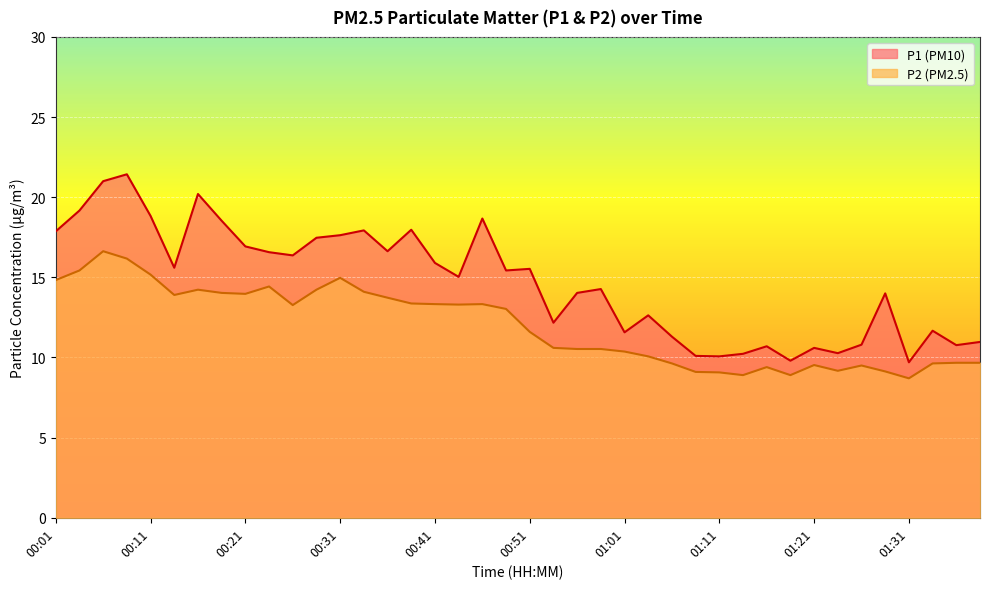

What position from the right is 00:08?

37